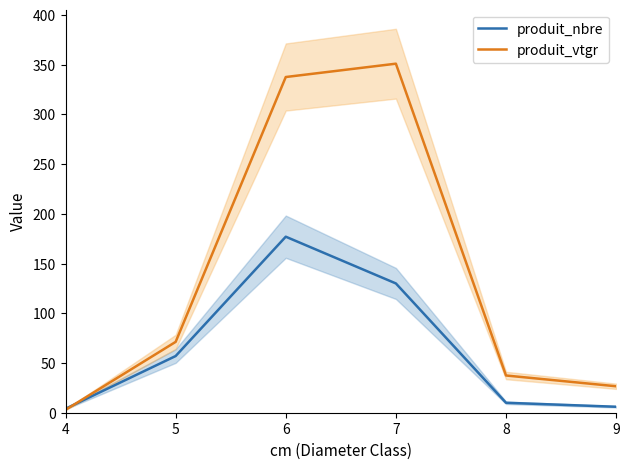

At how many categories does at least one series exceed 63?

3